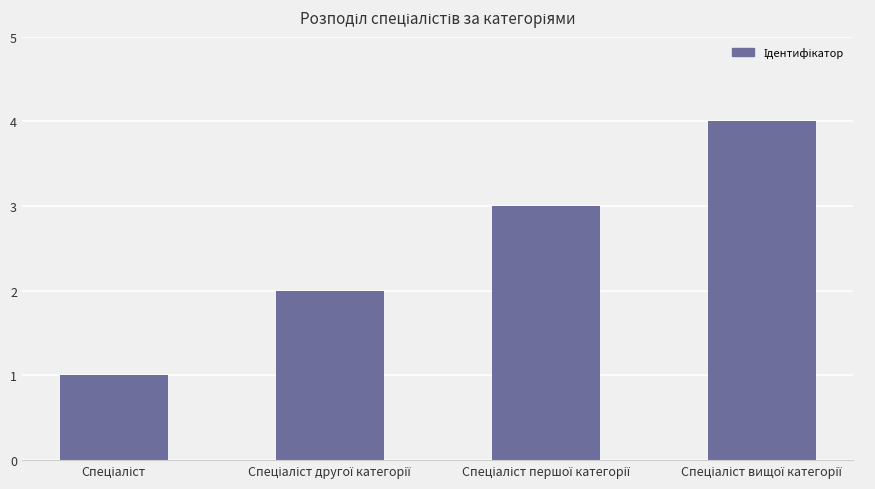

What is the greatest value displayed?

4